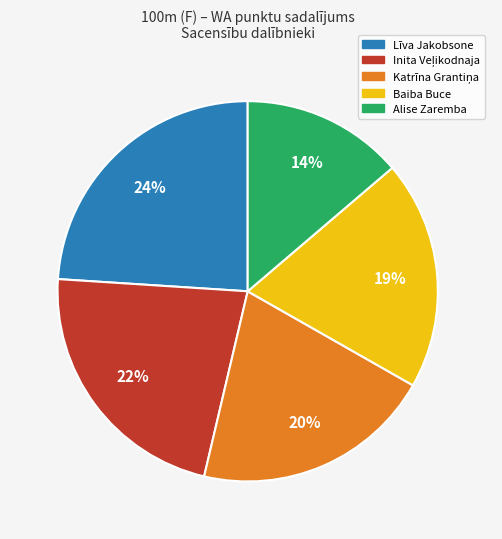

To the nearest percent, what is the difference between the largest and smallest slice percentages?

10%